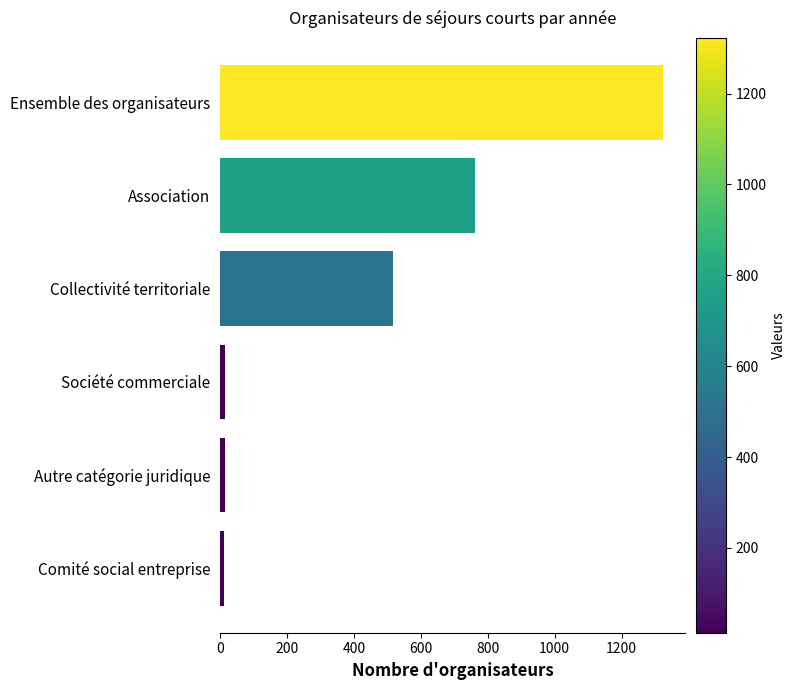

How many categories are shown in the chart?

6